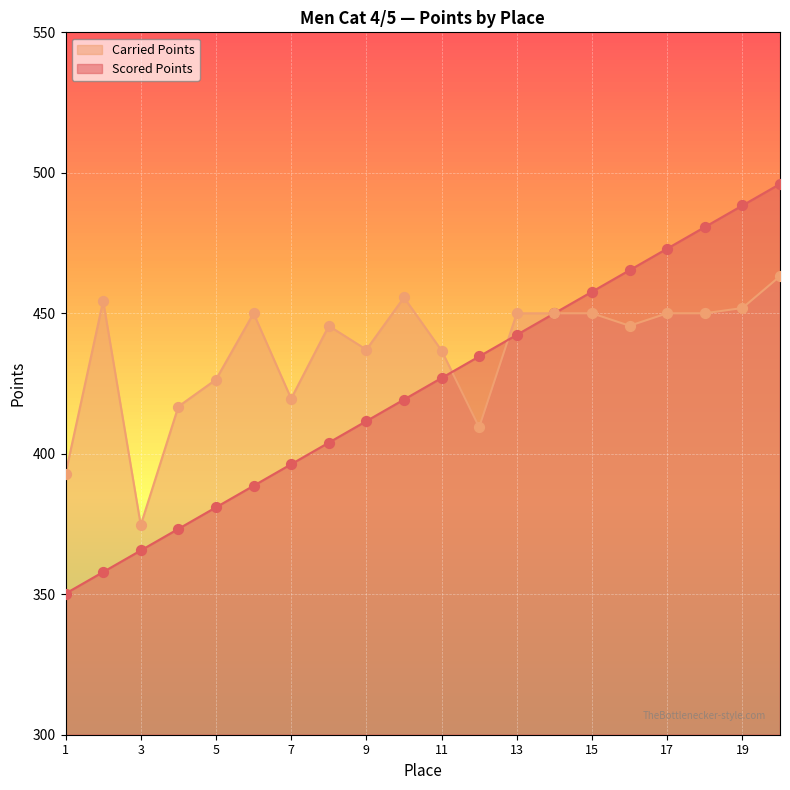

Is the value of Scored Points at 14 greater than the value of Carried Points at 9?

Yes